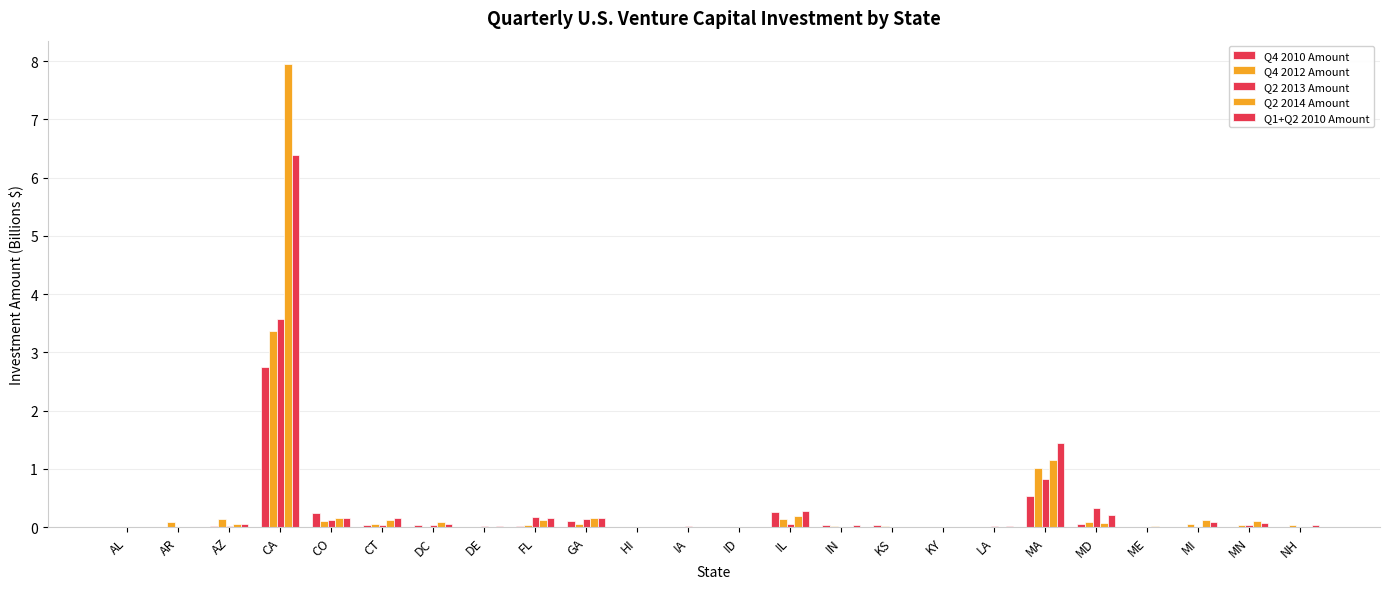

Rank the categories by Q1+Q2 2010 Amount value from highest to lowest.

CA, MA, IL, MD, GA, CT, CO, FL, MI, MN, DC, AZ, NH, IN, DE, LA, KS, HI, KY, IA, ME, ID, AL, AR